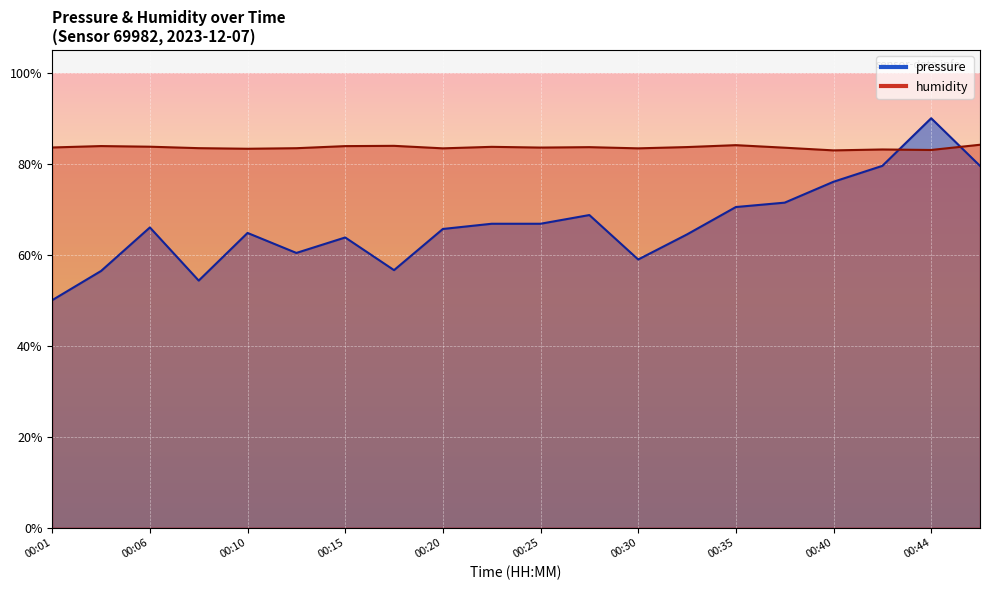

Between 00:01 and 00:06, which is larger?

00:06